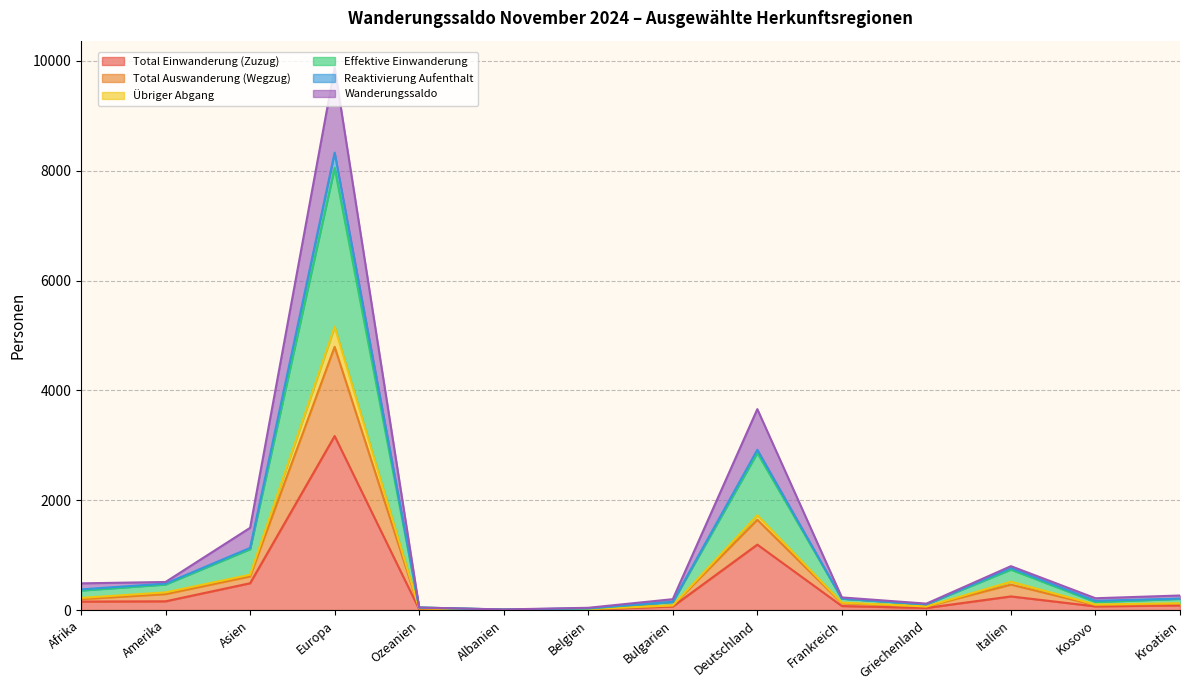

What is the maximum value for Total Einwanderung (Zuzug)?

3169